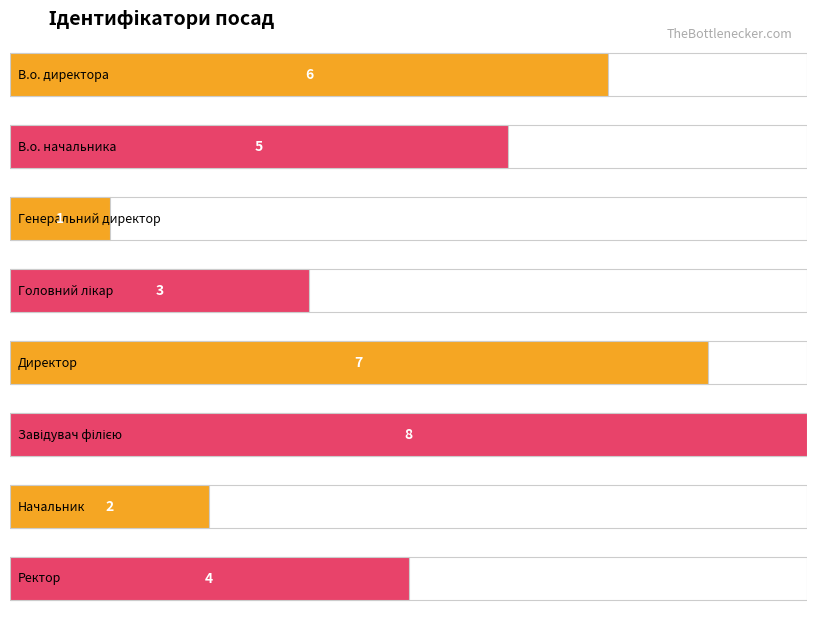

How many data points are less than 5?

4